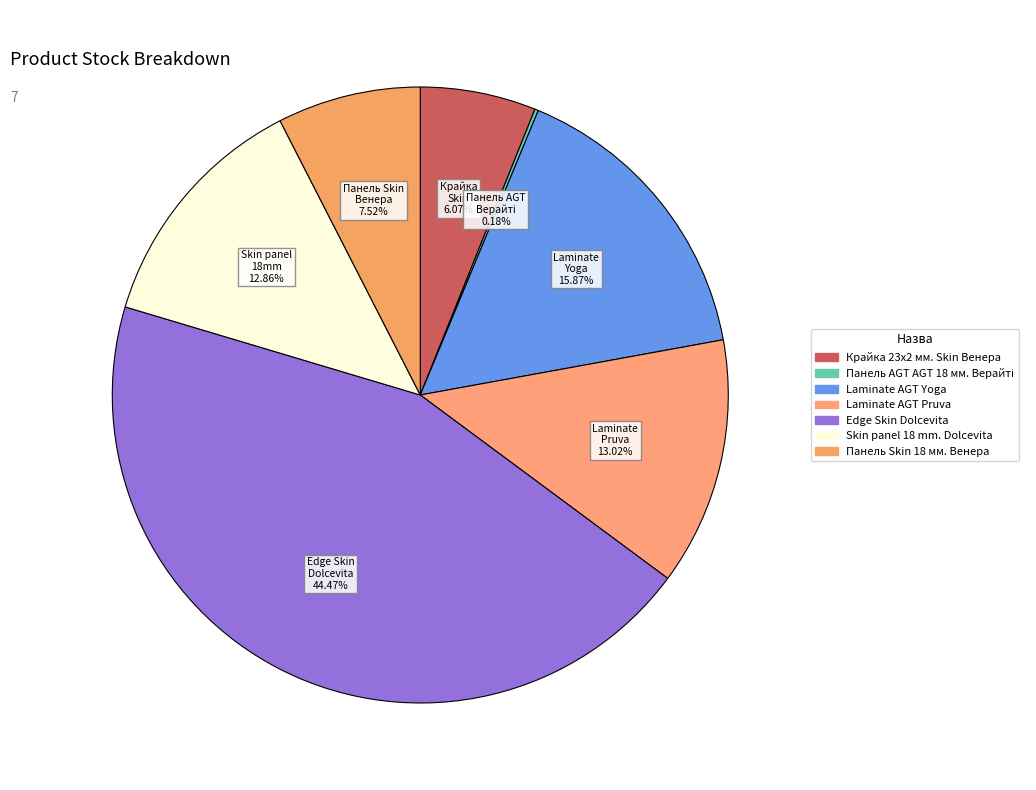

What is the total percentage of Панель Skin 18 мм. Венера and Edge Skin Dolcevita?

52.0%